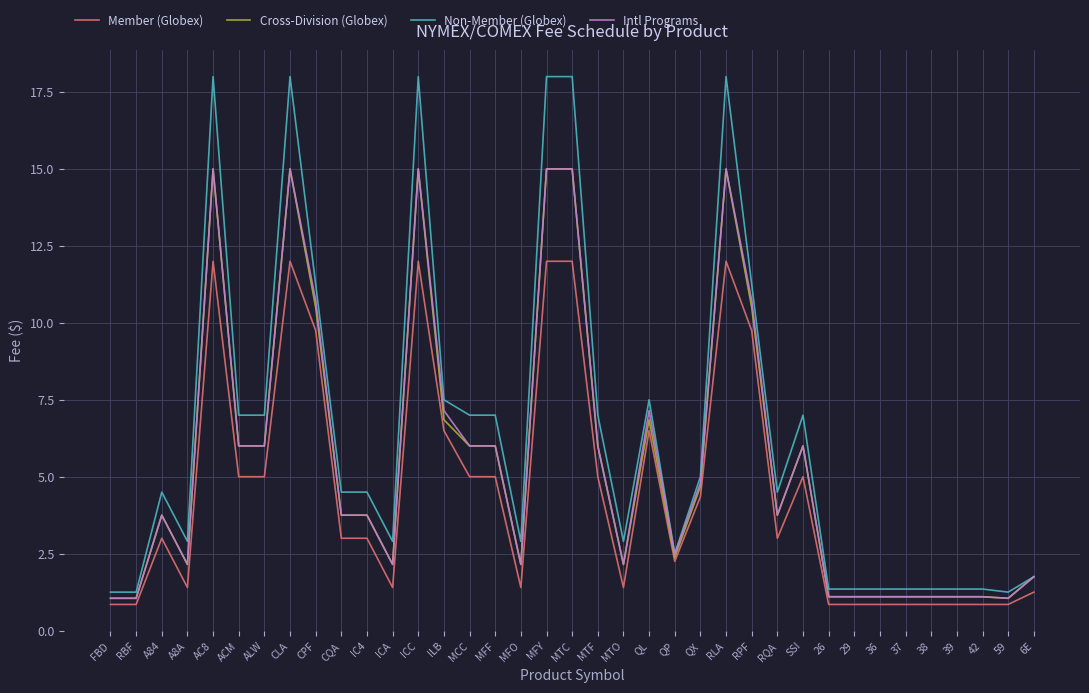

Where does the Intl Programs series first go above 3?

A84